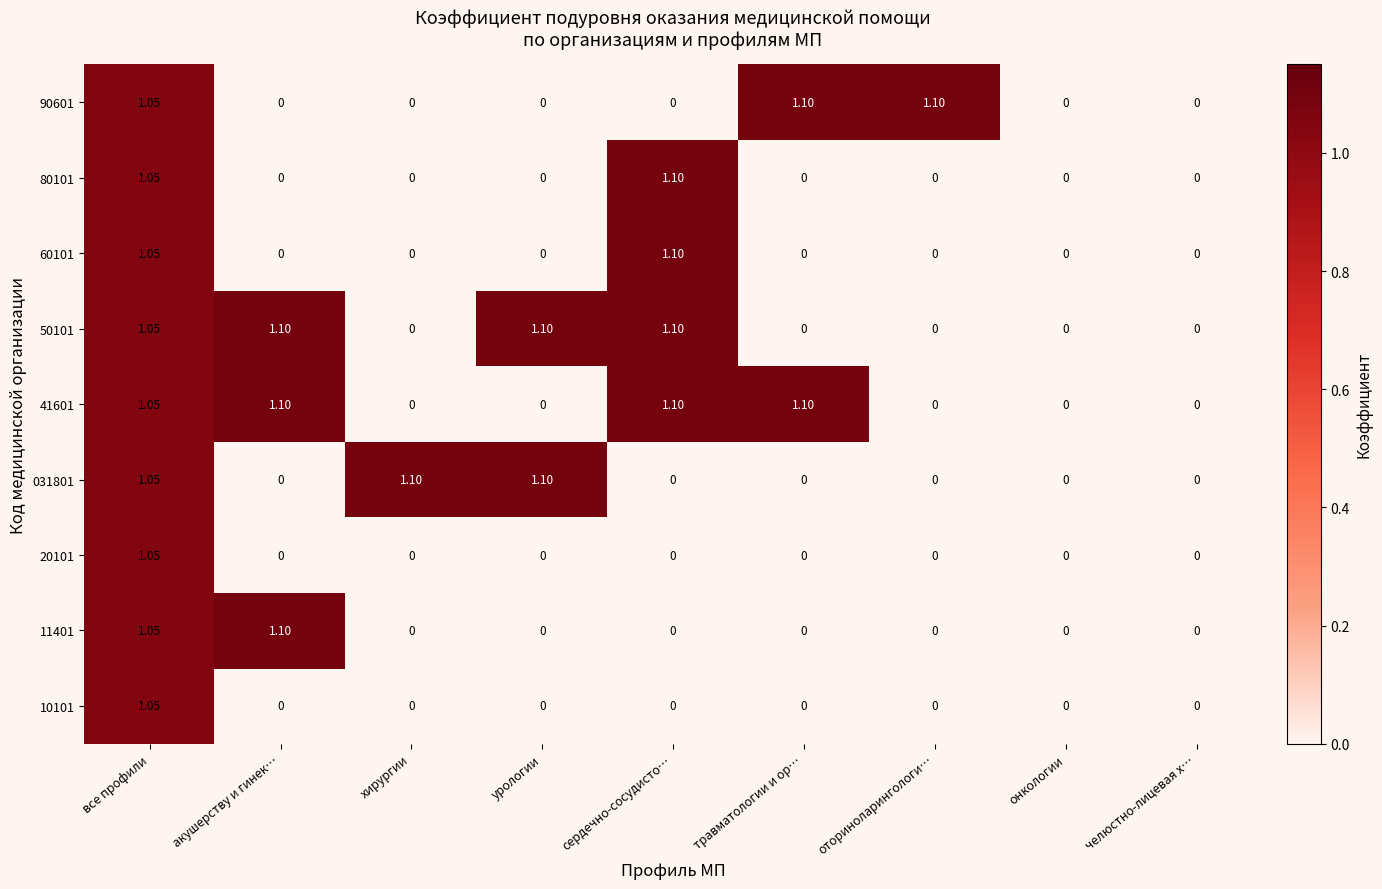

At which category is the sum across all series the highest?

все профили